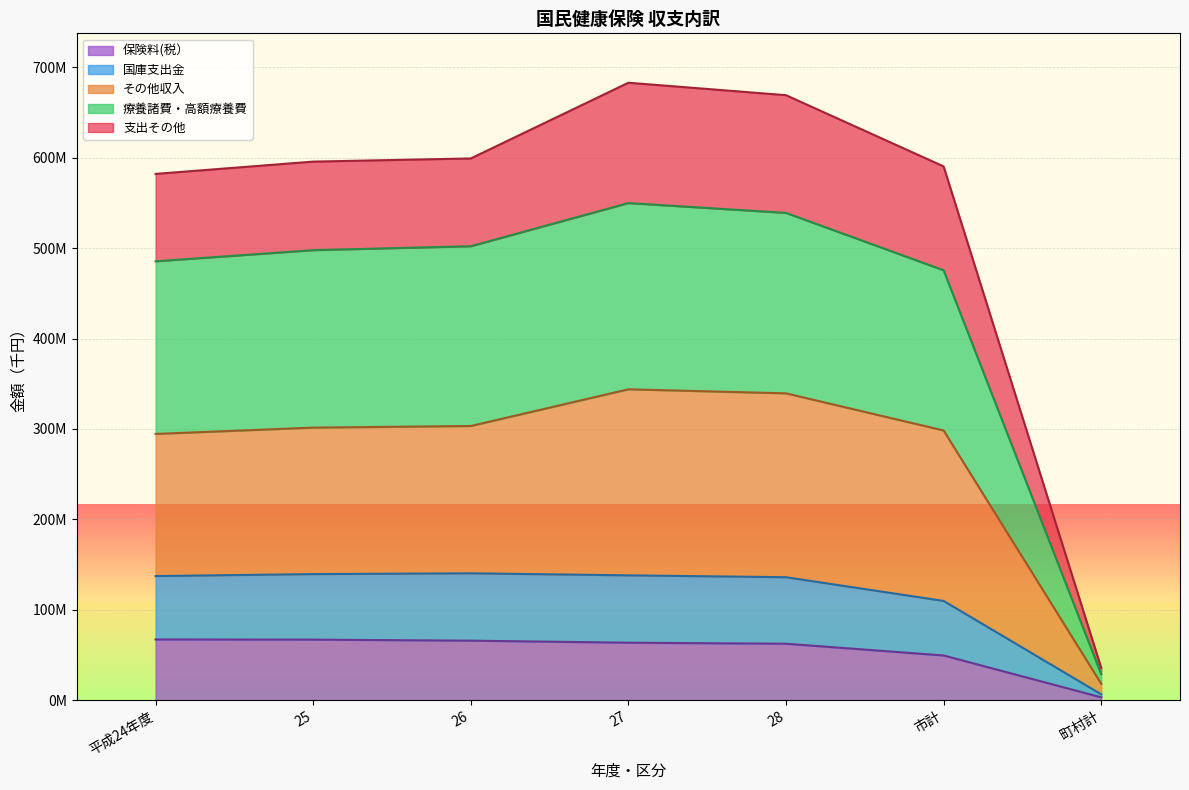

What is the value of the 療養諸費・高額療養費 point at the 3rd from the left?

502173030.0